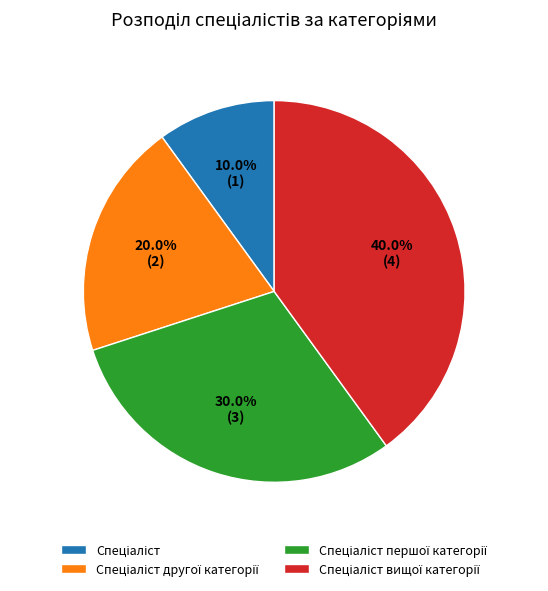

To the nearest percent, what is the average slice percentage?

25%